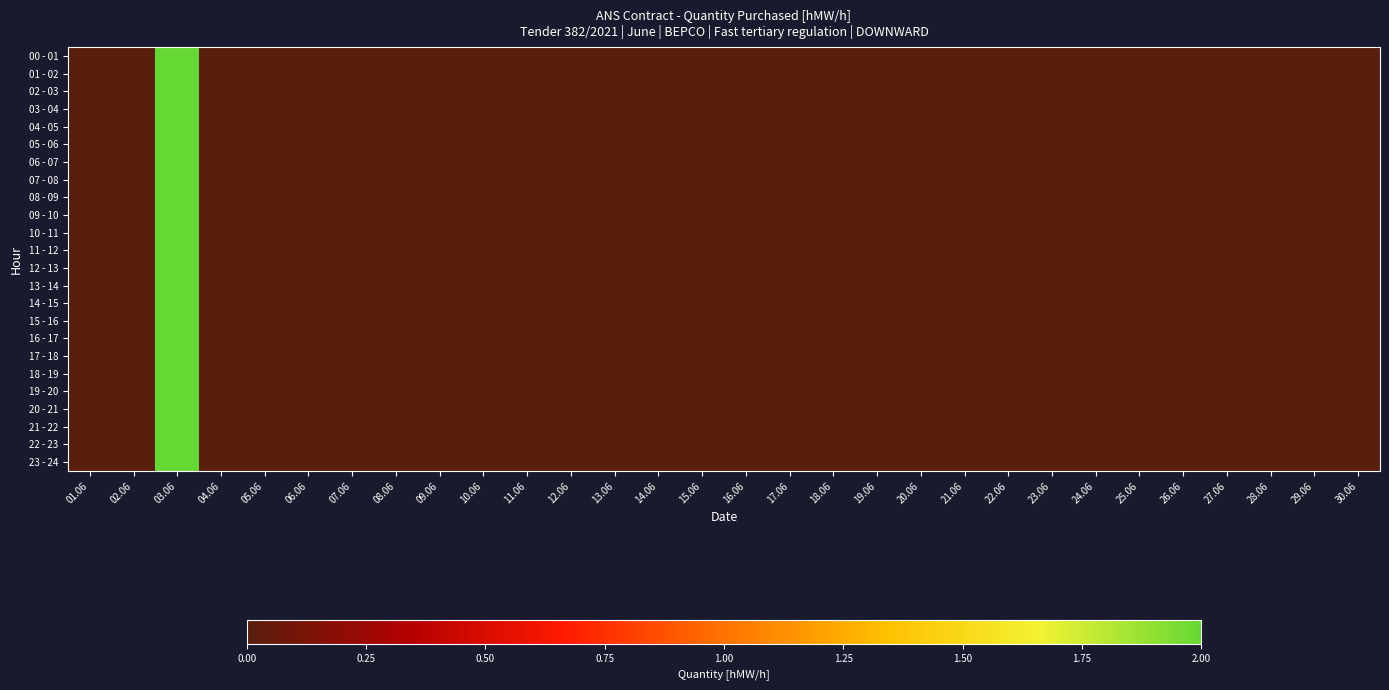

Reading left to right, extract all data points from this chart.

00 - 01: 01.06=0	02.06=0	03.06=2	04.06=0	05.06=0	06.06=0	07.06=0	08.06=0	09.06=0	10.06=0	11.06=0	12.06=0	13.06=0	14.06=0	15.06=0	16.06=0	17.06=0	18.06=0	19.06=0	20.06=0	21.06=0	22.06=0	23.06=0	24.06=0	25.06=0	26.06=0	27.06=0	28.06=0	29.06=0	30.06=0
01 - 02: 01.06=0	02.06=0	03.06=2	04.06=0	05.06=0	06.06=0	07.06=0	08.06=0	09.06=0	10.06=0	11.06=0	12.06=0	13.06=0	14.06=0	15.06=0	16.06=0	17.06=0	18.06=0	19.06=0	20.06=0	21.06=0	22.06=0	23.06=0	24.06=0	25.06=0	26.06=0	27.06=0	28.06=0	29.06=0	30.06=0
02 - 03: 01.06=0	02.06=0	03.06=2	04.06=0	05.06=0	06.06=0	07.06=0	08.06=0	09.06=0	10.06=0	11.06=0	12.06=0	13.06=0	14.06=0	15.06=0	16.06=0	17.06=0	18.06=0	19.06=0	20.06=0	21.06=0	22.06=0	23.06=0	24.06=0	25.06=0	26.06=0	27.06=0	28.06=0	29.06=0	30.06=0
03 - 04: 01.06=0	02.06=0	03.06=2	04.06=0	05.06=0	06.06=0	07.06=0	08.06=0	09.06=0	10.06=0	11.06=0	12.06=0	13.06=0	14.06=0	15.06=0	16.06=0	17.06=0	18.06=0	19.06=0	20.06=0	21.06=0	22.06=0	23.06=0	24.06=0	25.06=0	26.06=0	27.06=0	28.06=0	29.06=0	30.06=0
04 - 05: 01.06=0	02.06=0	03.06=2	04.06=0	05.06=0	06.06=0	07.06=0	08.06=0	09.06=0	10.06=0	11.06=0	12.06=0	13.06=0	14.06=0	15.06=0	16.06=0	17.06=0	18.06=0	19.06=0	20.06=0	21.06=0	22.06=0	23.06=0	24.06=0	25.06=0	26.06=0	27.06=0	28.06=0	29.06=0	30.06=0
05 - 06: 01.06=0	02.06=0	03.06=2	04.06=0	05.06=0	06.06=0	07.06=0	08.06=0	09.06=0	10.06=0	11.06=0	12.06=0	13.06=0	14.06=0	15.06=0	16.06=0	17.06=0	18.06=0	19.06=0	20.06=0	21.06=0	22.06=0	23.06=0	24.06=0	25.06=0	26.06=0	27.06=0	28.06=0	29.06=0	30.06=0
06 - 07: 01.06=0	02.06=0	03.06=2	04.06=0	05.06=0	06.06=0	07.06=0	08.06=0	09.06=0	10.06=0	11.06=0	12.06=0	13.06=0	14.06=0	15.06=0	16.06=0	17.06=0	18.06=0	19.06=0	20.06=0	21.06=0	22.06=0	23.06=0	24.06=0	25.06=0	26.06=0	27.06=0	28.06=0	29.06=0	30.06=0
07 - 08: 01.06=0	02.06=0	03.06=2	04.06=0	05.06=0	06.06=0	07.06=0	08.06=0	09.06=0	10.06=0	11.06=0	12.06=0	13.06=0	14.06=0	15.06=0	16.06=0	17.06=0	18.06=0	19.06=0	20.06=0	21.06=0	22.06=0	23.06=0	24.06=0	25.06=0	26.06=0	27.06=0	28.06=0	29.06=0	30.06=0
08 - 09: 01.06=0	02.06=0	03.06=2	04.06=0	05.06=0	06.06=0	07.06=0	08.06=0	09.06=0	10.06=0	11.06=0	12.06=0	13.06=0	14.06=0	15.06=0	16.06=0	17.06=0	18.06=0	19.06=0	20.06=0	21.06=0	22.06=0	23.06=0	24.06=0	25.06=0	26.06=0	27.06=0	28.06=0	29.06=0	30.06=0
09 - 10: 01.06=0	02.06=0	03.06=2	04.06=0	05.06=0	06.06=0	07.06=0	08.06=0	09.06=0	10.06=0	11.06=0	12.06=0	13.06=0	14.06=0	15.06=0	16.06=0	17.06=0	18.06=0	19.06=0	20.06=0	21.06=0	22.06=0	23.06=0	24.06=0	25.06=0	26.06=0	27.06=0	28.06=0	29.06=0	30.06=0
10 - 11: 01.06=0	02.06=0	03.06=2	04.06=0	05.06=0	06.06=0	07.06=0	08.06=0	09.06=0	10.06=0	11.06=0	12.06=0	13.06=0	14.06=0	15.06=0	16.06=0	17.06=0	18.06=0	19.06=0	20.06=0	21.06=0	22.06=0	23.06=0	24.06=0	25.06=0	26.06=0	27.06=0	28.06=0	29.06=0	30.06=0
11 - 12: 01.06=0	02.06=0	03.06=2	04.06=0	05.06=0	06.06=0	07.06=0	08.06=0	09.06=0	10.06=0	11.06=0	12.06=0	13.06=0	14.06=0	15.06=0	16.06=0	17.06=0	18.06=0	19.06=0	20.06=0	21.06=0	22.06=0	23.06=0	24.06=0	25.06=0	26.06=0	27.06=0	28.06=0	29.06=0	30.06=0
12 - 13: 01.06=0	02.06=0	03.06=2	04.06=0	05.06=0	06.06=0	07.06=0	08.06=0	09.06=0	10.06=0	11.06=0	12.06=0	13.06=0	14.06=0	15.06=0	16.06=0	17.06=0	18.06=0	19.06=0	20.06=0	21.06=0	22.06=0	23.06=0	24.06=0	25.06=0	26.06=0	27.06=0	28.06=0	29.06=0	30.06=0
13 - 14: 01.06=0	02.06=0	03.06=2	04.06=0	05.06=0	06.06=0	07.06=0	08.06=0	09.06=0	10.06=0	11.06=0	12.06=0	13.06=0	14.06=0	15.06=0	16.06=0	17.06=0	18.06=0	19.06=0	20.06=0	21.06=0	22.06=0	23.06=0	24.06=0	25.06=0	26.06=0	27.06=0	28.06=0	29.06=0	30.06=0
14 - 15: 01.06=0	02.06=0	03.06=2	04.06=0	05.06=0	06.06=0	07.06=0	08.06=0	09.06=0	10.06=0	11.06=0	12.06=0	13.06=0	14.06=0	15.06=0	16.06=0	17.06=0	18.06=0	19.06=0	20.06=0	21.06=0	22.06=0	23.06=0	24.06=0	25.06=0	26.06=0	27.06=0	28.06=0	29.06=0	30.06=0
15 - 16: 01.06=0	02.06=0	03.06=2	04.06=0	05.06=0	06.06=0	07.06=0	08.06=0	09.06=0	10.06=0	11.06=0	12.06=0	13.06=0	14.06=0	15.06=0	16.06=0	17.06=0	18.06=0	19.06=0	20.06=0	21.06=0	22.06=0	23.06=0	24.06=0	25.06=0	26.06=0	27.06=0	28.06=0	29.06=0	30.06=0
16 - 17: 01.06=0	02.06=0	03.06=2	04.06=0	05.06=0	06.06=0	07.06=0	08.06=0	09.06=0	10.06=0	11.06=0	12.06=0	13.06=0	14.06=0	15.06=0	16.06=0	17.06=0	18.06=0	19.06=0	20.06=0	21.06=0	22.06=0	23.06=0	24.06=0	25.06=0	26.06=0	27.06=0	28.06=0	29.06=0	30.06=0
17 - 18: 01.06=0	02.06=0	03.06=2	04.06=0	05.06=0	06.06=0	07.06=0	08.06=0	09.06=0	10.06=0	11.06=0	12.06=0	13.06=0	14.06=0	15.06=0	16.06=0	17.06=0	18.06=0	19.06=0	20.06=0	21.06=0	22.06=0	23.06=0	24.06=0	25.06=0	26.06=0	27.06=0	28.06=0	29.06=0	30.06=0
18 - 19: 01.06=0	02.06=0	03.06=2	04.06=0	05.06=0	06.06=0	07.06=0	08.06=0	09.06=0	10.06=0	11.06=0	12.06=0	13.06=0	14.06=0	15.06=0	16.06=0	17.06=0	18.06=0	19.06=0	20.06=0	21.06=0	22.06=0	23.06=0	24.06=0	25.06=0	26.06=0	27.06=0	28.06=0	29.06=0	30.06=0
19 - 20: 01.06=0	02.06=0	03.06=2	04.06=0	05.06=0	06.06=0	07.06=0	08.06=0	09.06=0	10.06=0	11.06=0	12.06=0	13.06=0	14.06=0	15.06=0	16.06=0	17.06=0	18.06=0	19.06=0	20.06=0	21.06=0	22.06=0	23.06=0	24.06=0	25.06=0	26.06=0	27.06=0	28.06=0	29.06=0	30.06=0
20 - 21: 01.06=0	02.06=0	03.06=2	04.06=0	05.06=0	06.06=0	07.06=0	08.06=0	09.06=0	10.06=0	11.06=0	12.06=0	13.06=0	14.06=0	15.06=0	16.06=0	17.06=0	18.06=0	19.06=0	20.06=0	21.06=0	22.06=0	23.06=0	24.06=0	25.06=0	26.06=0	27.06=0	28.06=0	29.06=0	30.06=0
21 - 22: 01.06=0	02.06=0	03.06=2	04.06=0	05.06=0	06.06=0	07.06=0	08.06=0	09.06=0	10.06=0	11.06=0	12.06=0	13.06=0	14.06=0	15.06=0	16.06=0	17.06=0	18.06=0	19.06=0	20.06=0	21.06=0	22.06=0	23.06=0	24.06=0	25.06=0	26.06=0	27.06=0	28.06=0	29.06=0	30.06=0
22 - 23: 01.06=0	02.06=0	03.06=2	04.06=0	05.06=0	06.06=0	07.06=0	08.06=0	09.06=0	10.06=0	11.06=0	12.06=0	13.06=0	14.06=0	15.06=0	16.06=0	17.06=0	18.06=0	19.06=0	20.06=0	21.06=0	22.06=0	23.06=0	24.06=0	25.06=0	26.06=0	27.06=0	28.06=0	29.06=0	30.06=0
23 - 24: 01.06=0	02.06=0	03.06=2	04.06=0	05.06=0	06.06=0	07.06=0	08.06=0	09.06=0	10.06=0	11.06=0	12.06=0	13.06=0	14.06=0	15.06=0	16.06=0	17.06=0	18.06=0	19.06=0	20.06=0	21.06=0	22.06=0	23.06=0	24.06=0	25.06=0	26.06=0	27.06=0	28.06=0	29.06=0	30.06=0